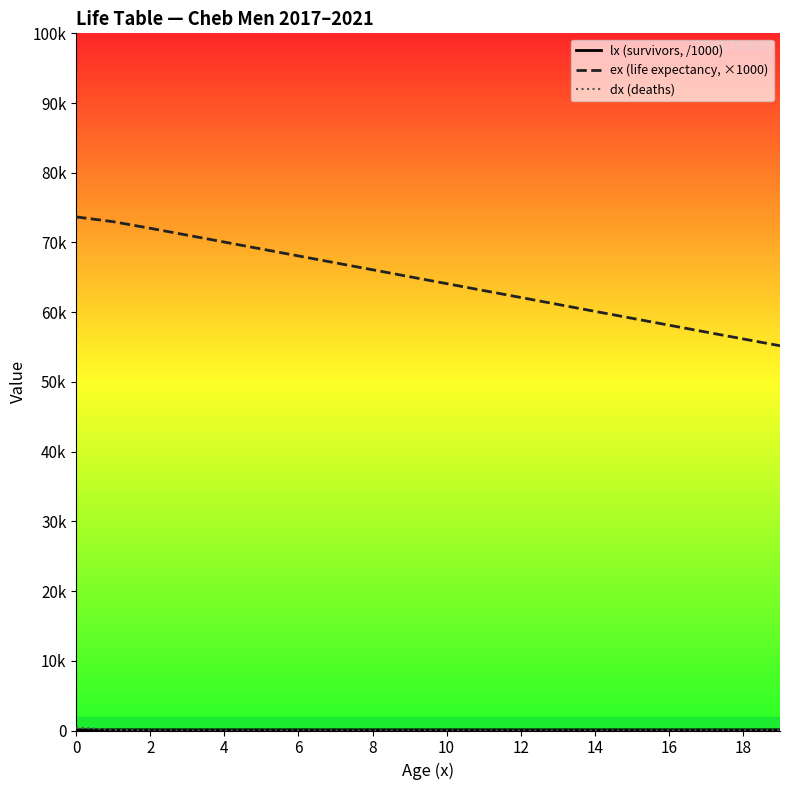

What is the maximum value shown in the chart?

73671.7